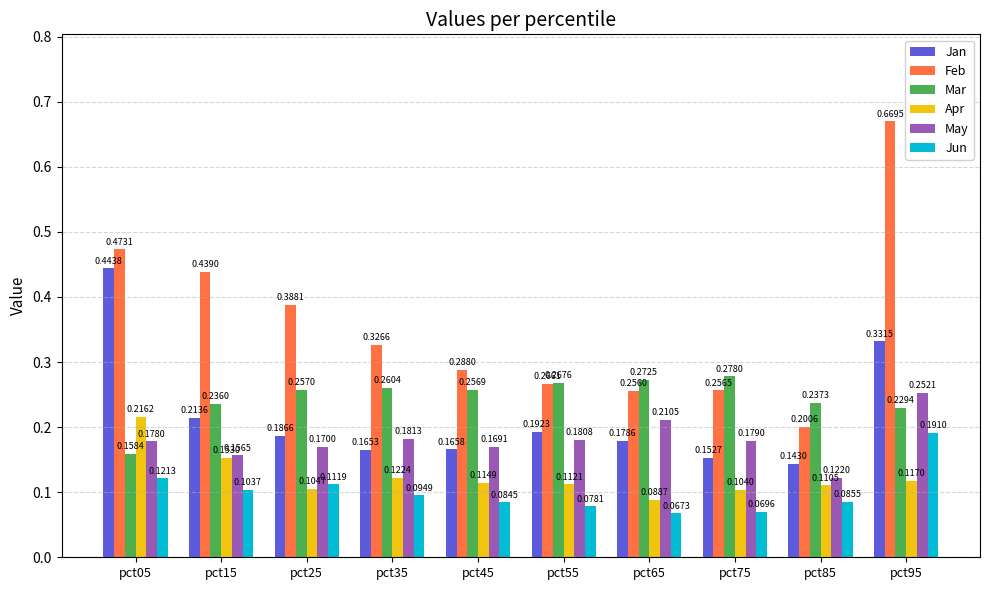

What is the sum of all Apr values?

1.2